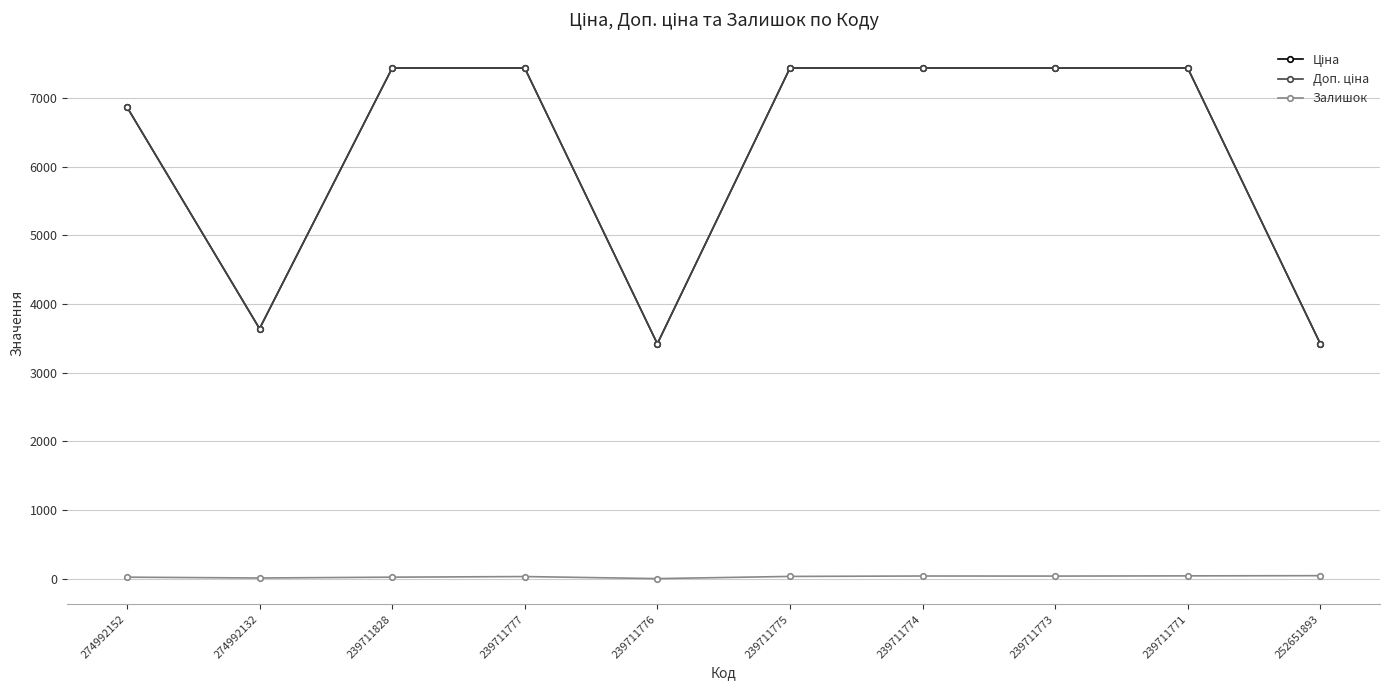

At how many categories does at least one series exceed 260?

10